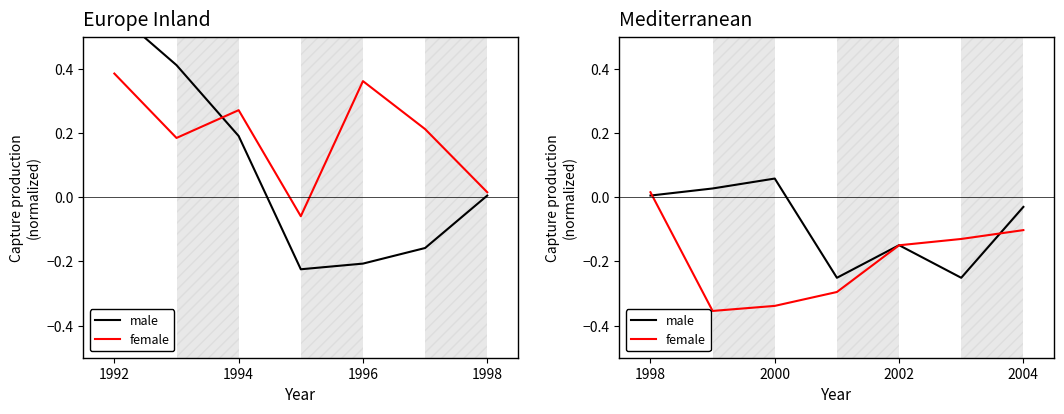

Which series has the largest total across all categories?

male